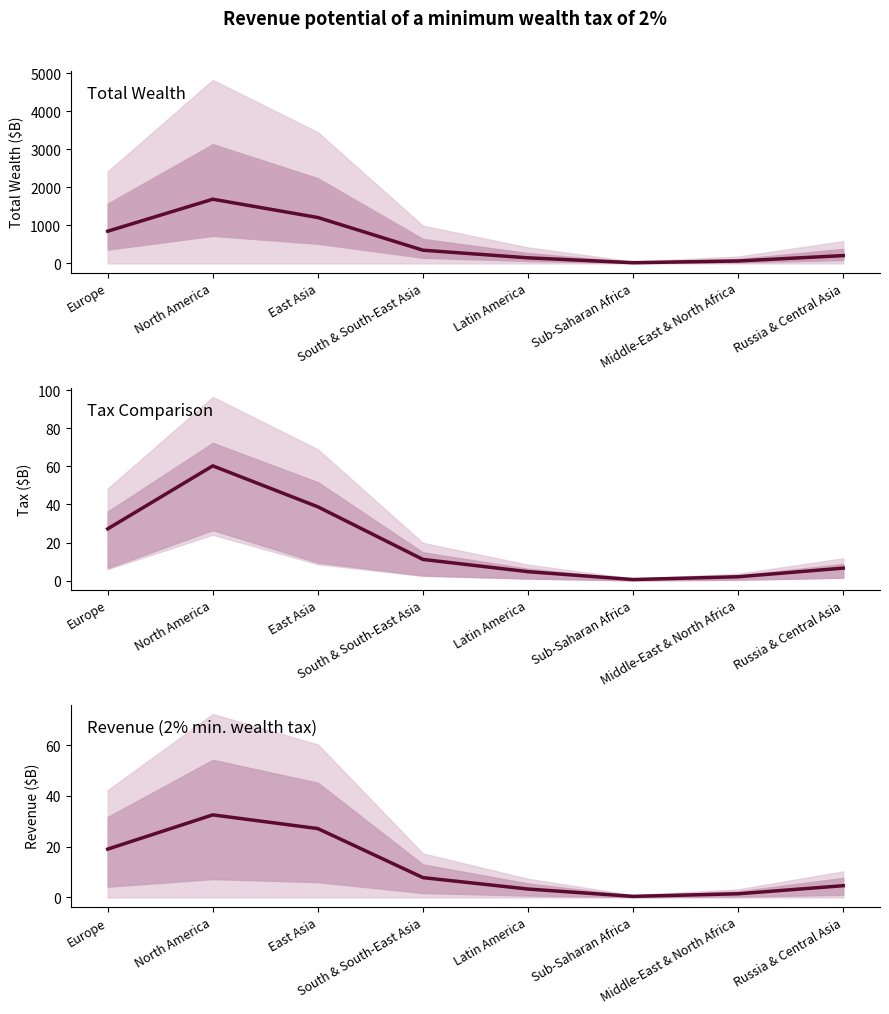

The Total wealth ($B) median series shows 8.8 at Sub-Saharan Africa. True or false?

False